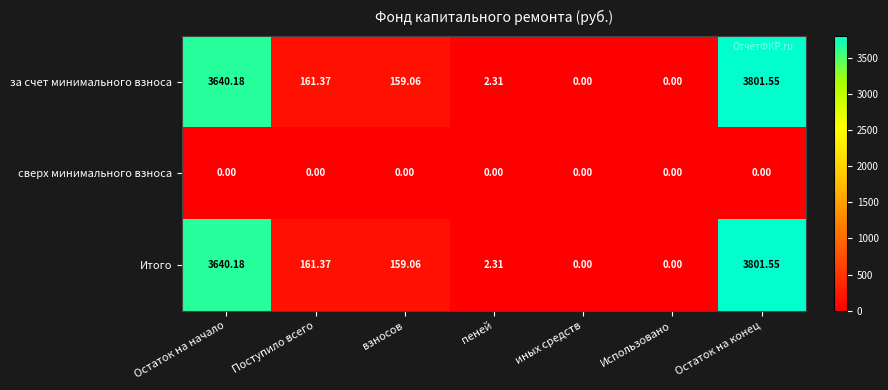

Is the value of Итого at взносов greater than the value of сверх минимального взноса at взносов?

Yes